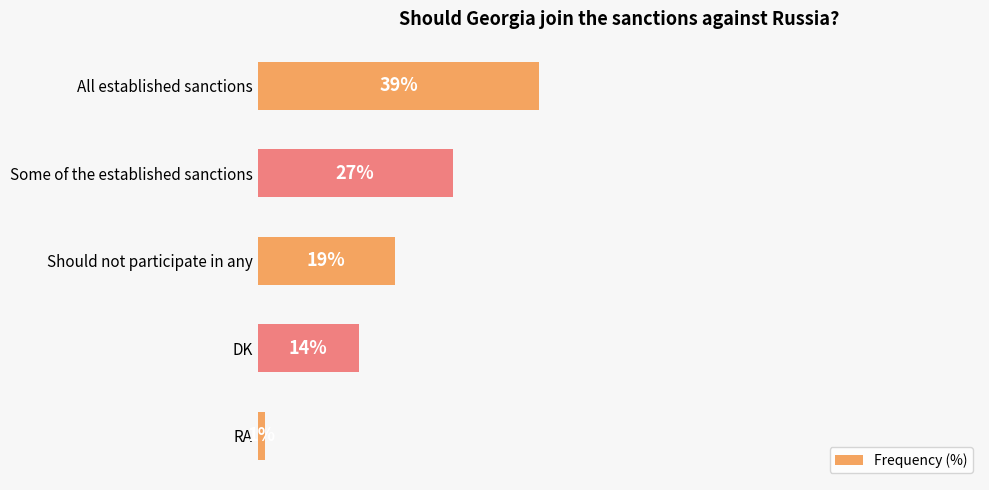

What is the label of the 4th bar from the bottom?

Some of the established sanctions